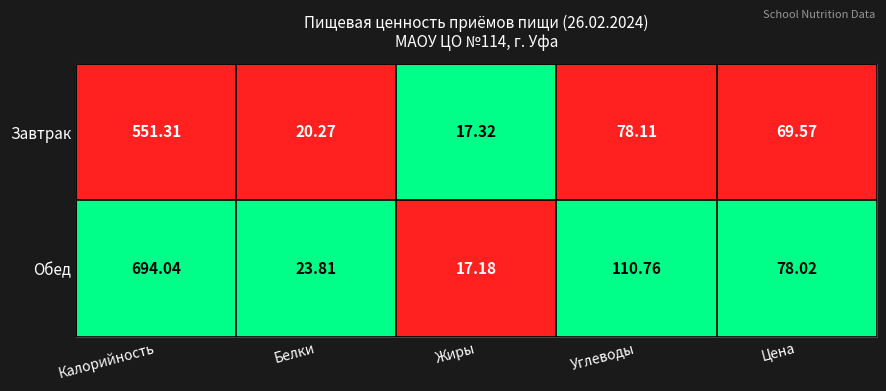

At Углеводы, list the series in order from largest to smallest.

Обед, Завтрак